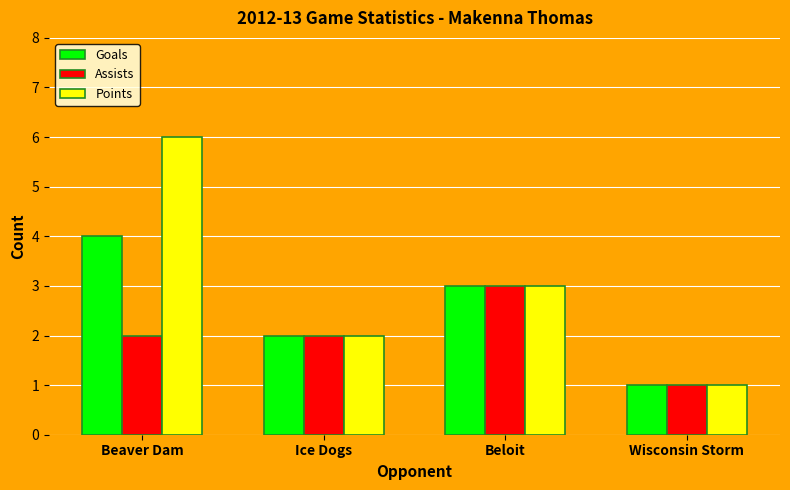

How many values in the Points series exceed 3?

1